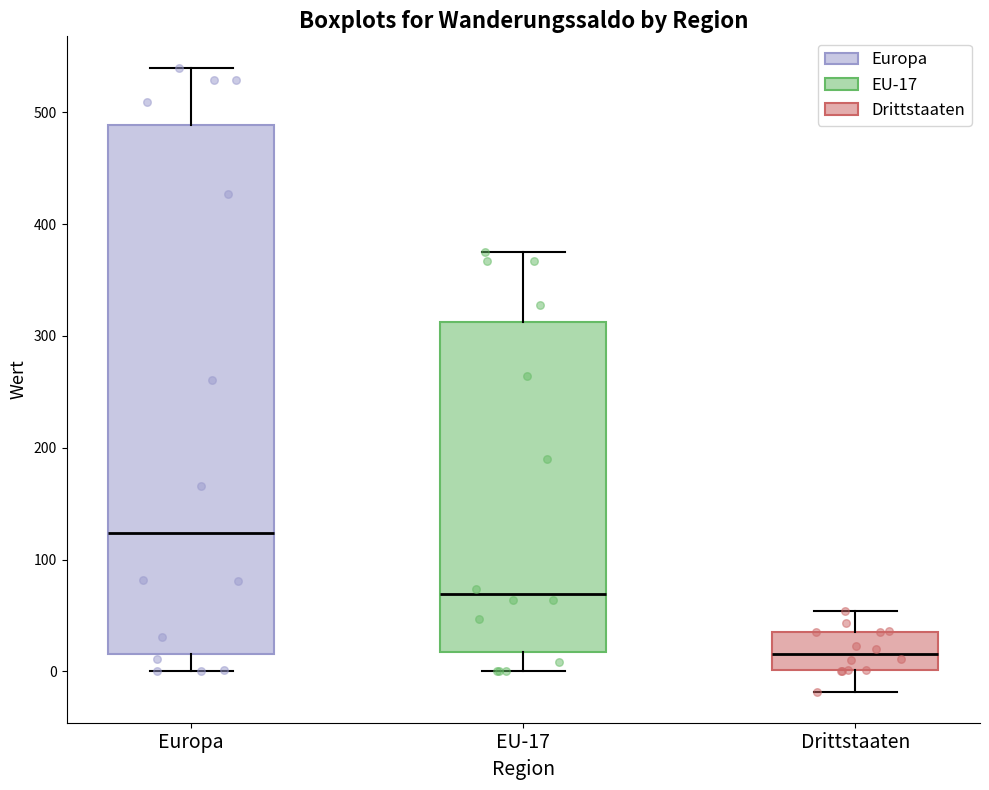

Where is the upper edge of the box for EU-17 on the y-axis? The values are not printed on the chart, so give them approximately, as read against the axis.

310